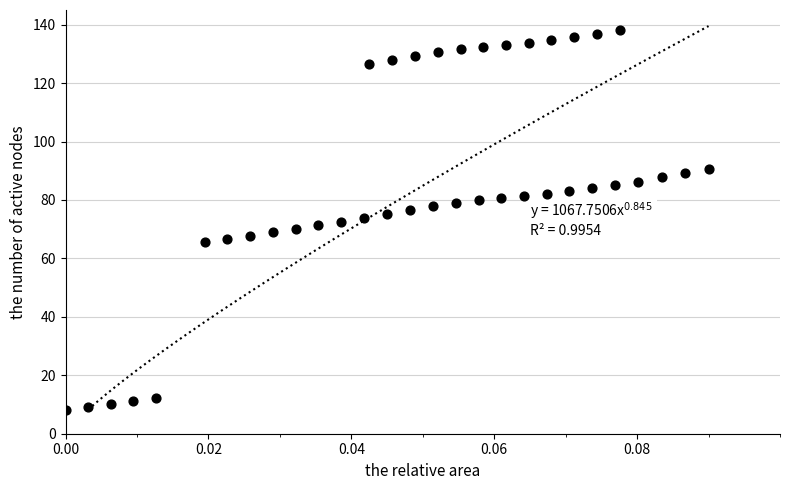

What is the range of Y values (max minus min)?

130.0